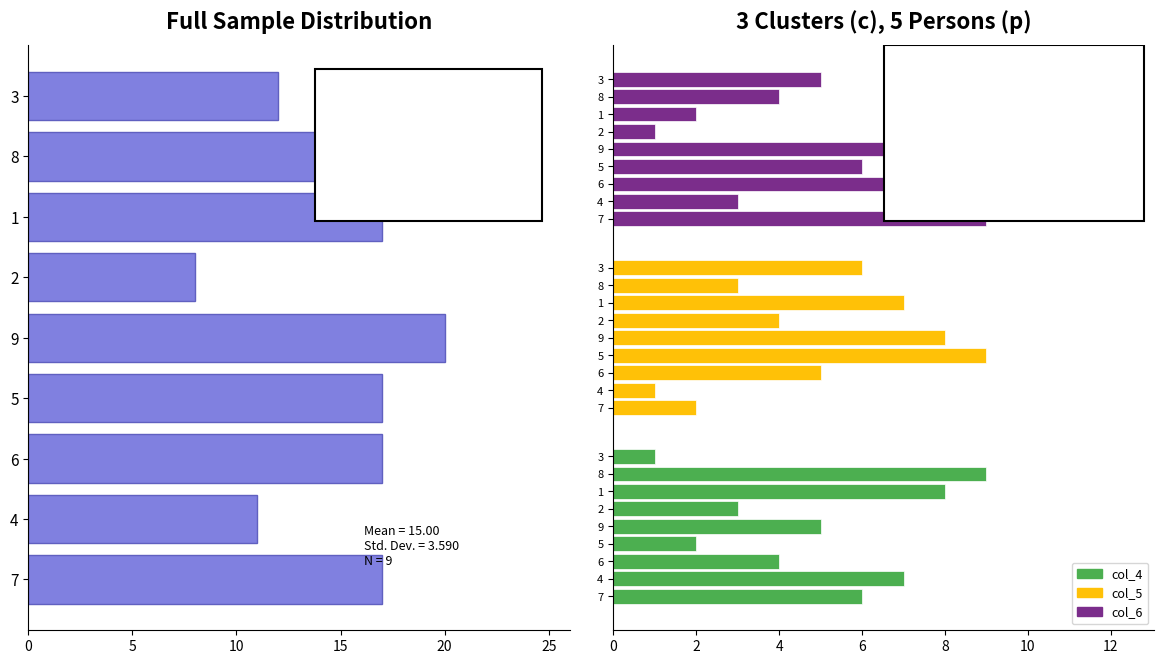

Are the bars horizontal?

Yes